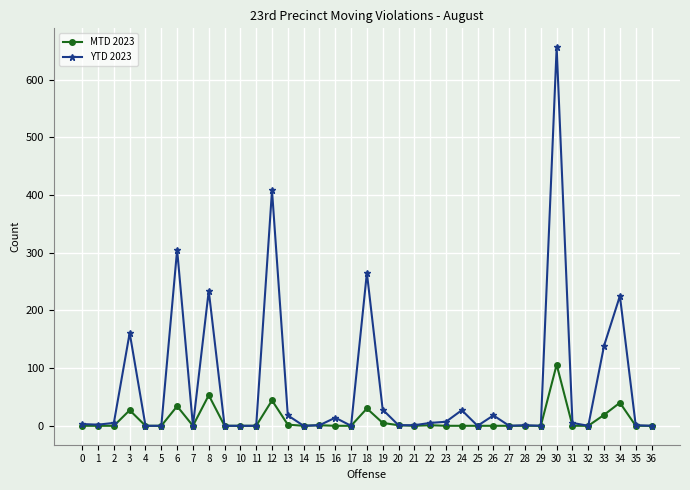

True or false: MTD 2023 has a value of 0 at 35.

True